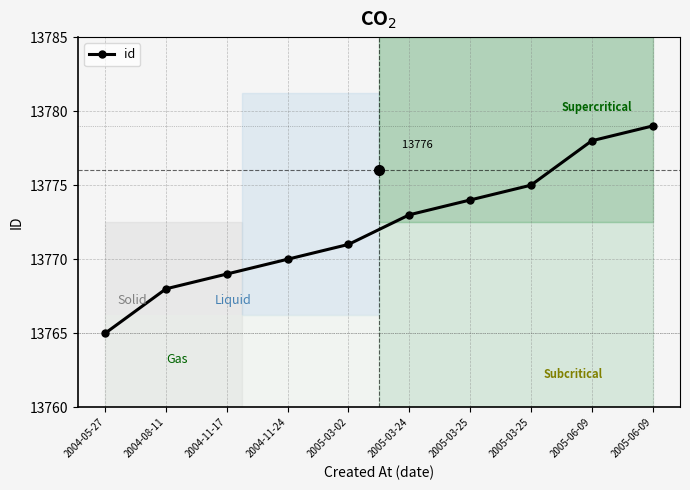

True or false: the data shows 8775 at 2005-06-09.

False